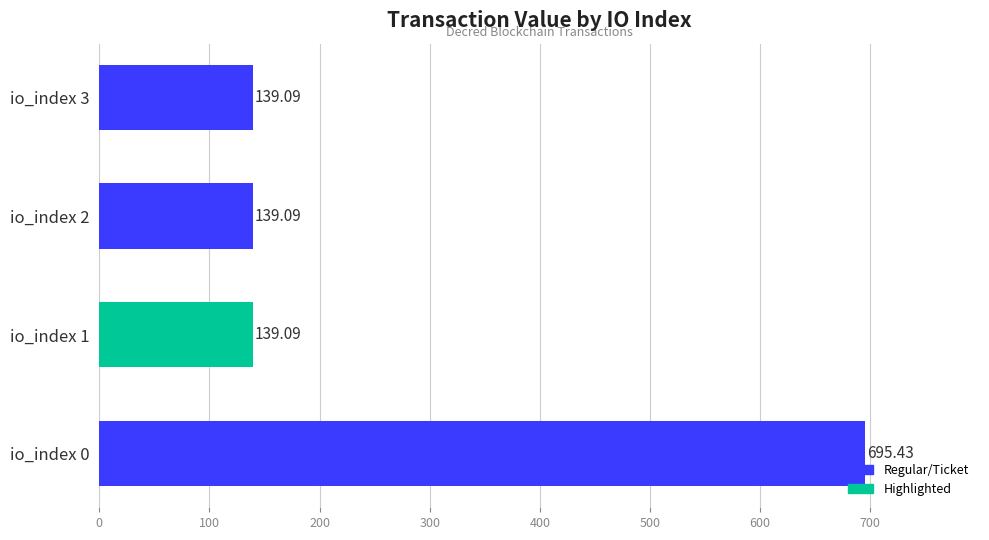

How many data points does each series have?

4